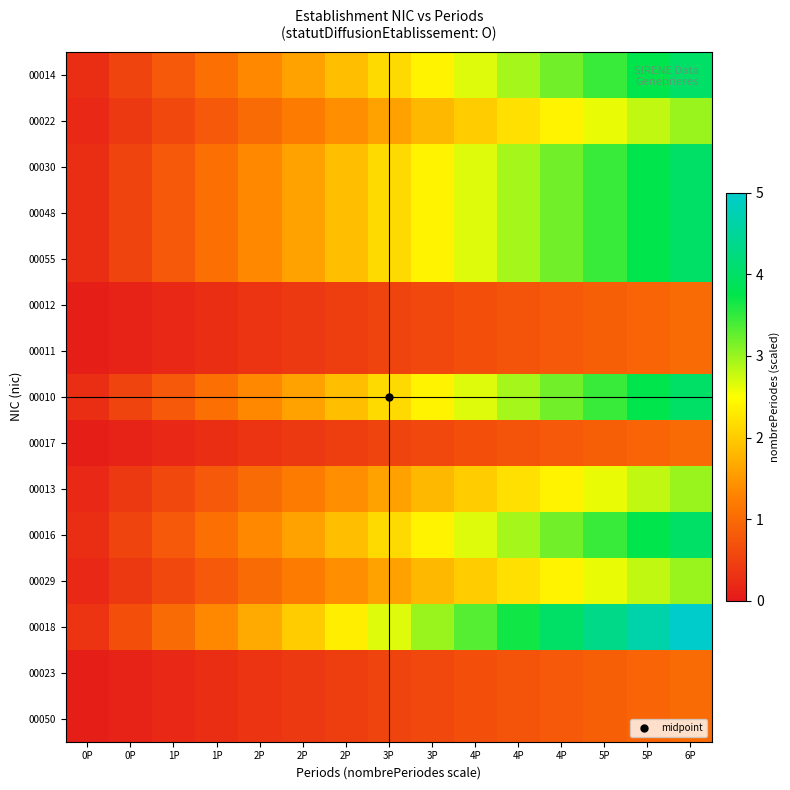

At 0P, list the series in order from largest to smallest.

00018, 00014, 00030, 00048, 00055, 00010, 00016, 00022, 00013, 00029, 00012, 00011, 00017, 00023, 00050